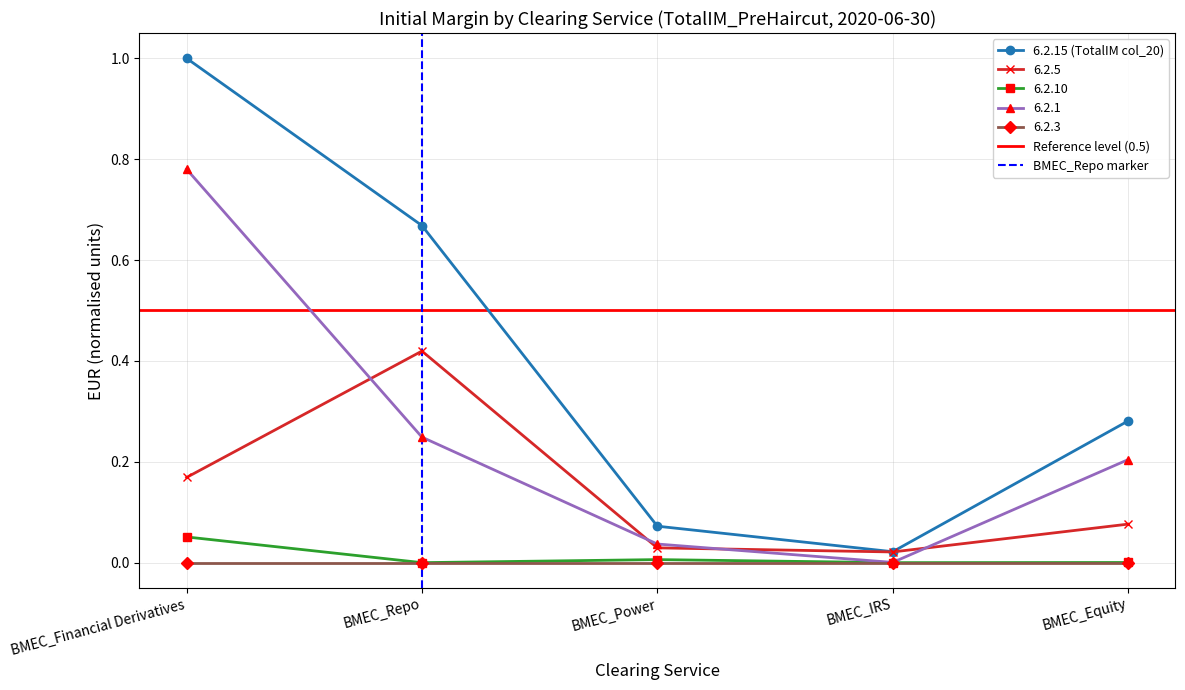

What is the difference between the second highest and second lowest values in the 6.2.1 series?

0.2